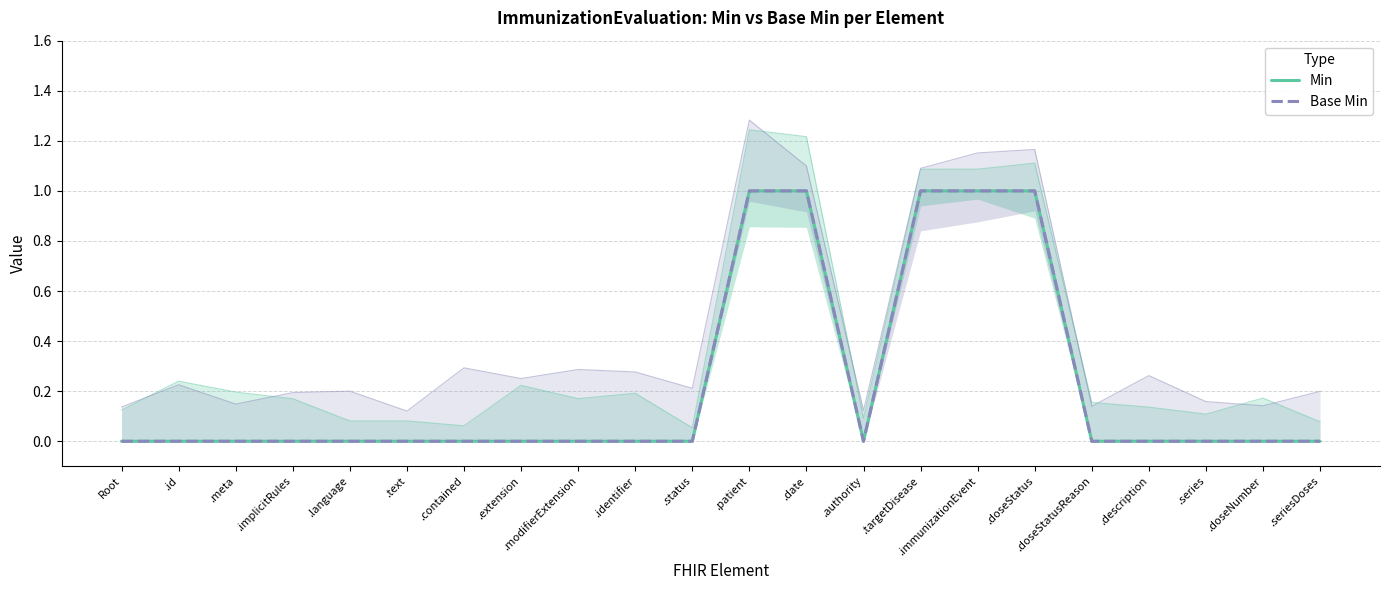

What is the total value across all series at .patient?

2